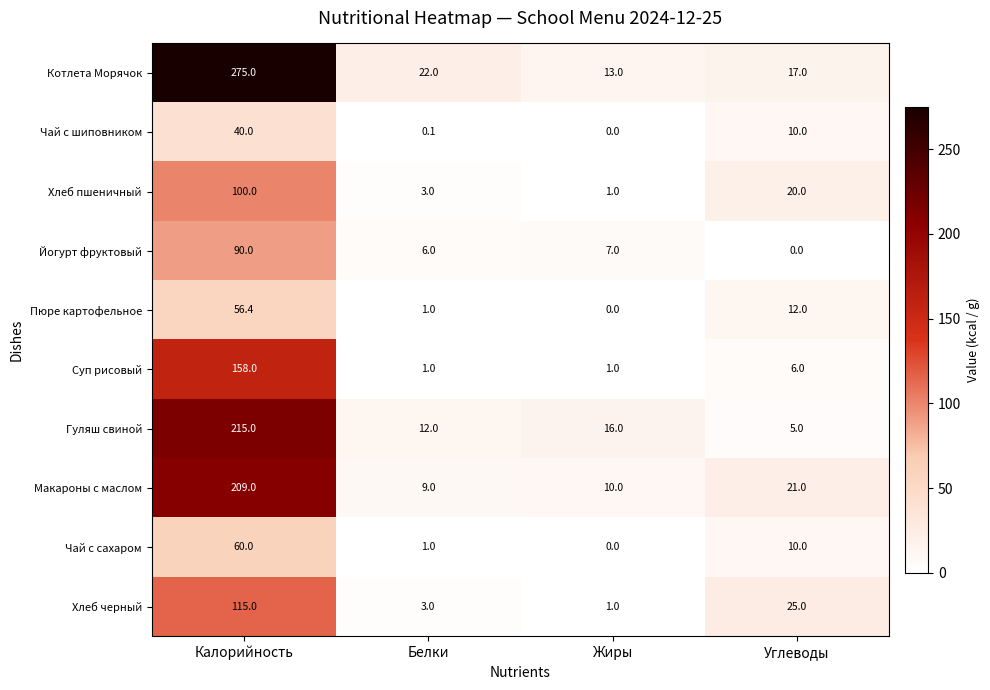

At which label does Гуляш свиной reach its peak?

Калорийность